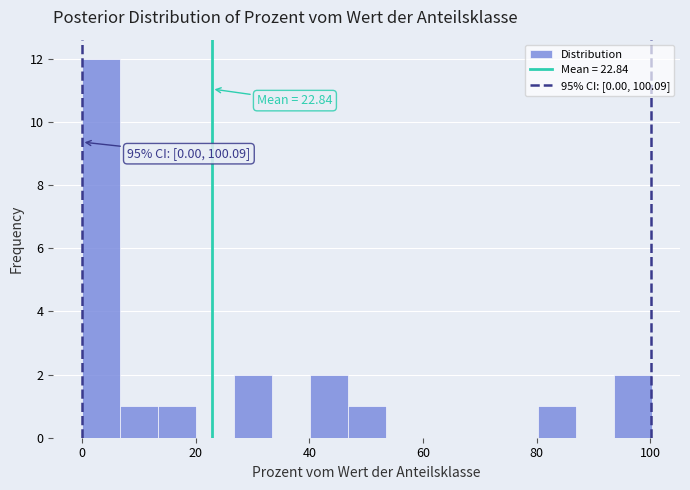

Around what value on the x-axis is the tallest bar? Give the approximate position of its centre, as read against the axis.

4